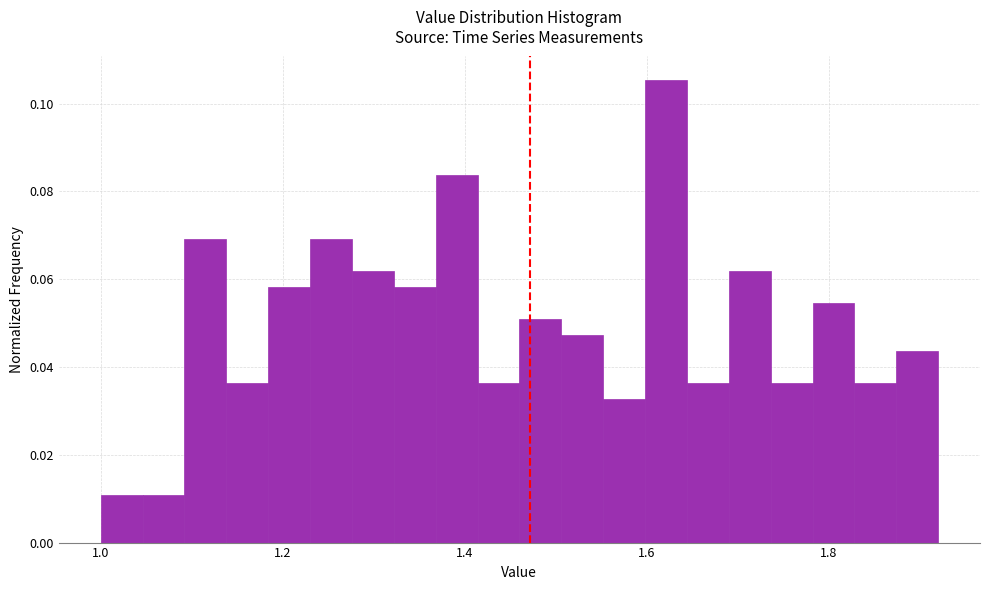

Around what value on the x-axis is the tallest bar? Give the approximate position of its centre, as read against the axis.

1.62